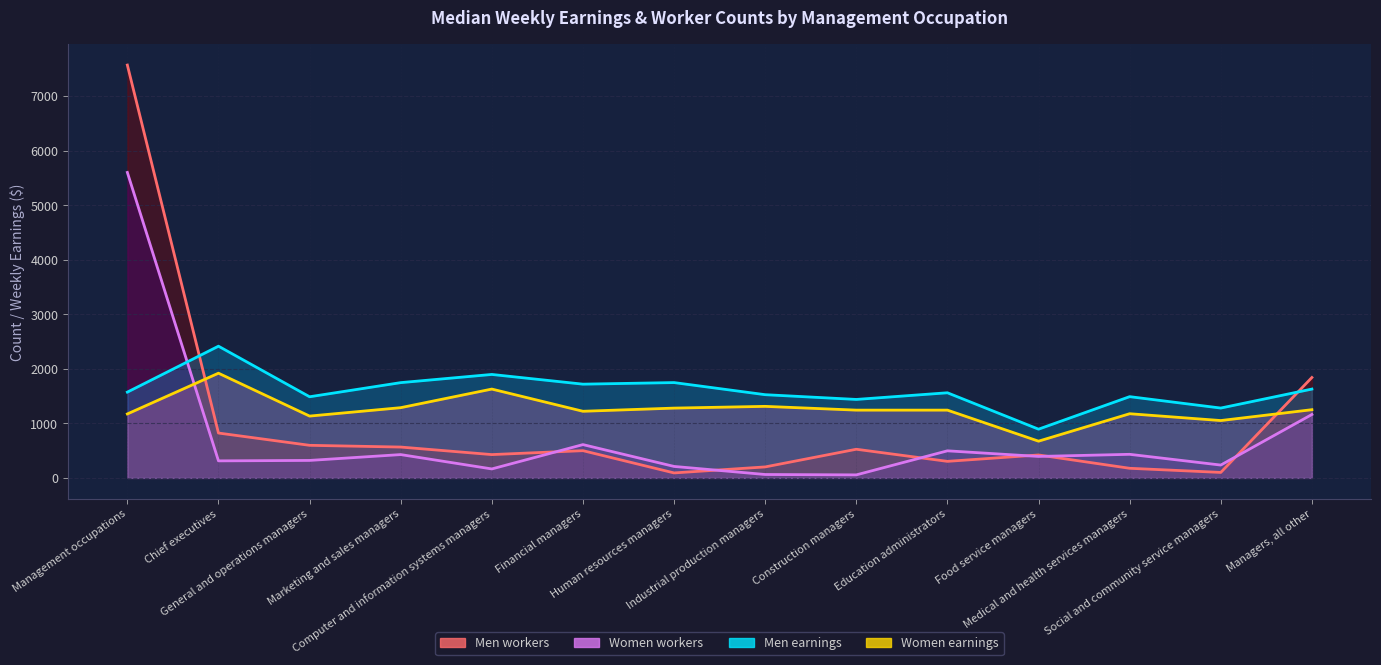

What is the greatest value displayed?

7568